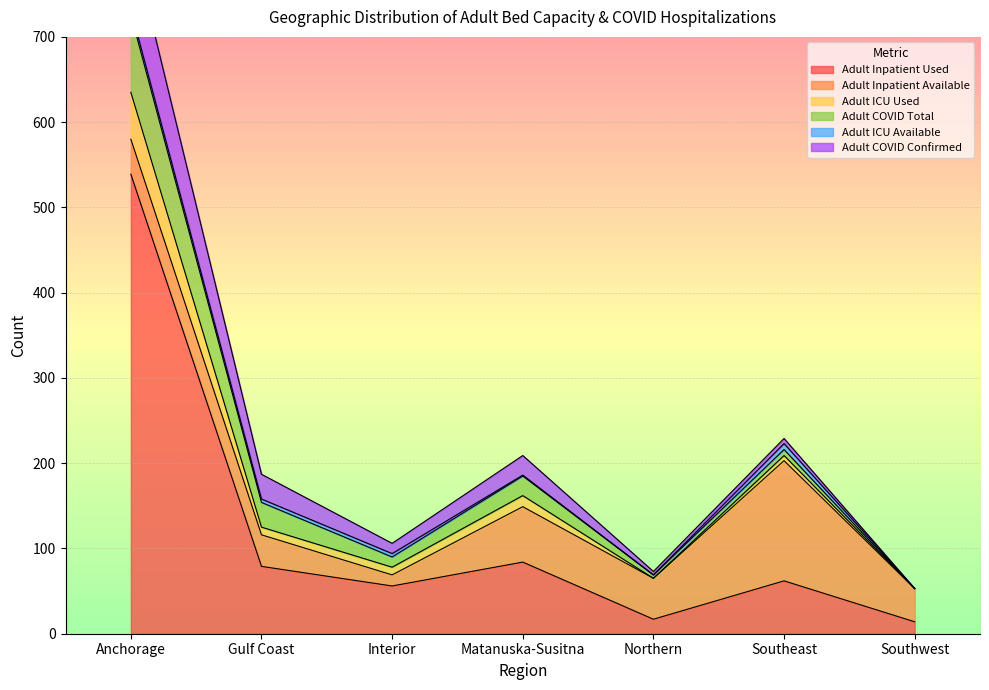

What is the average value of the Adult COVID Total series?

24